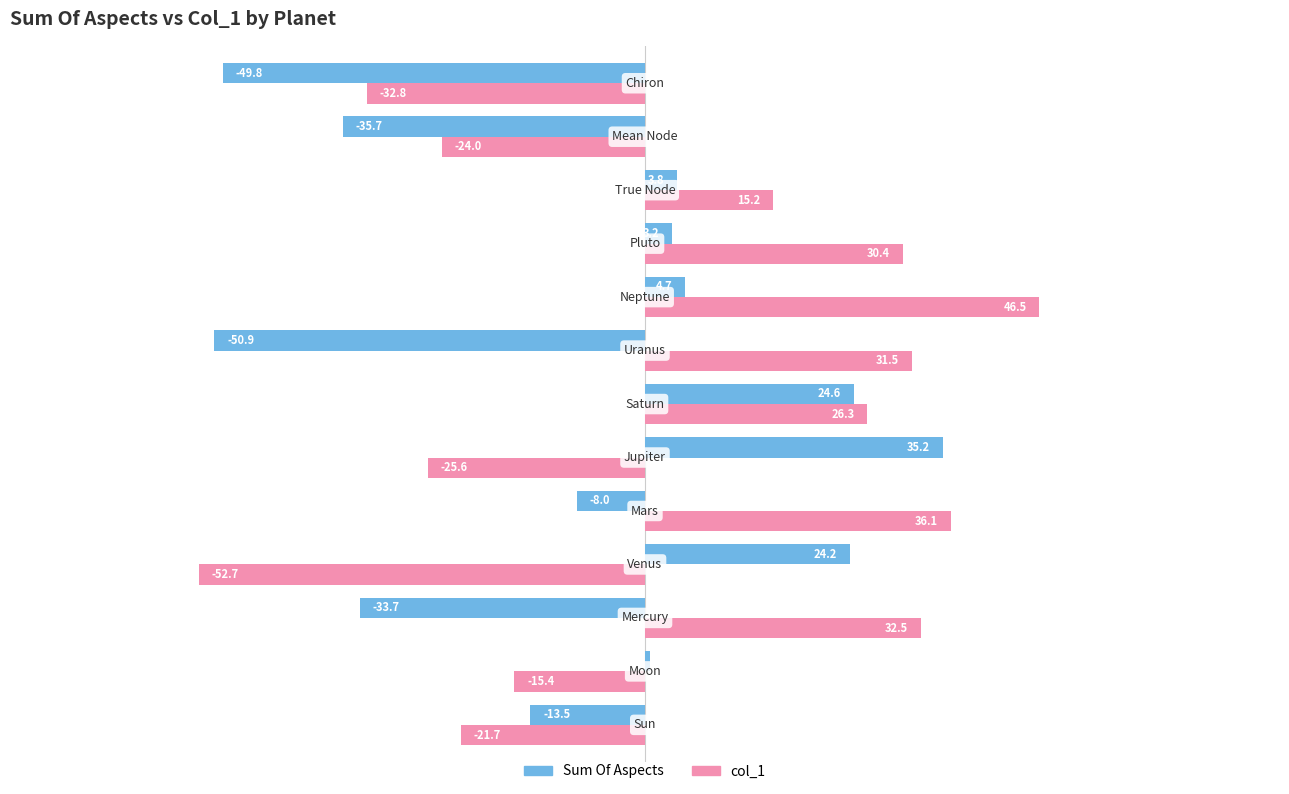

What is the sum of all col_1 values?

46.3